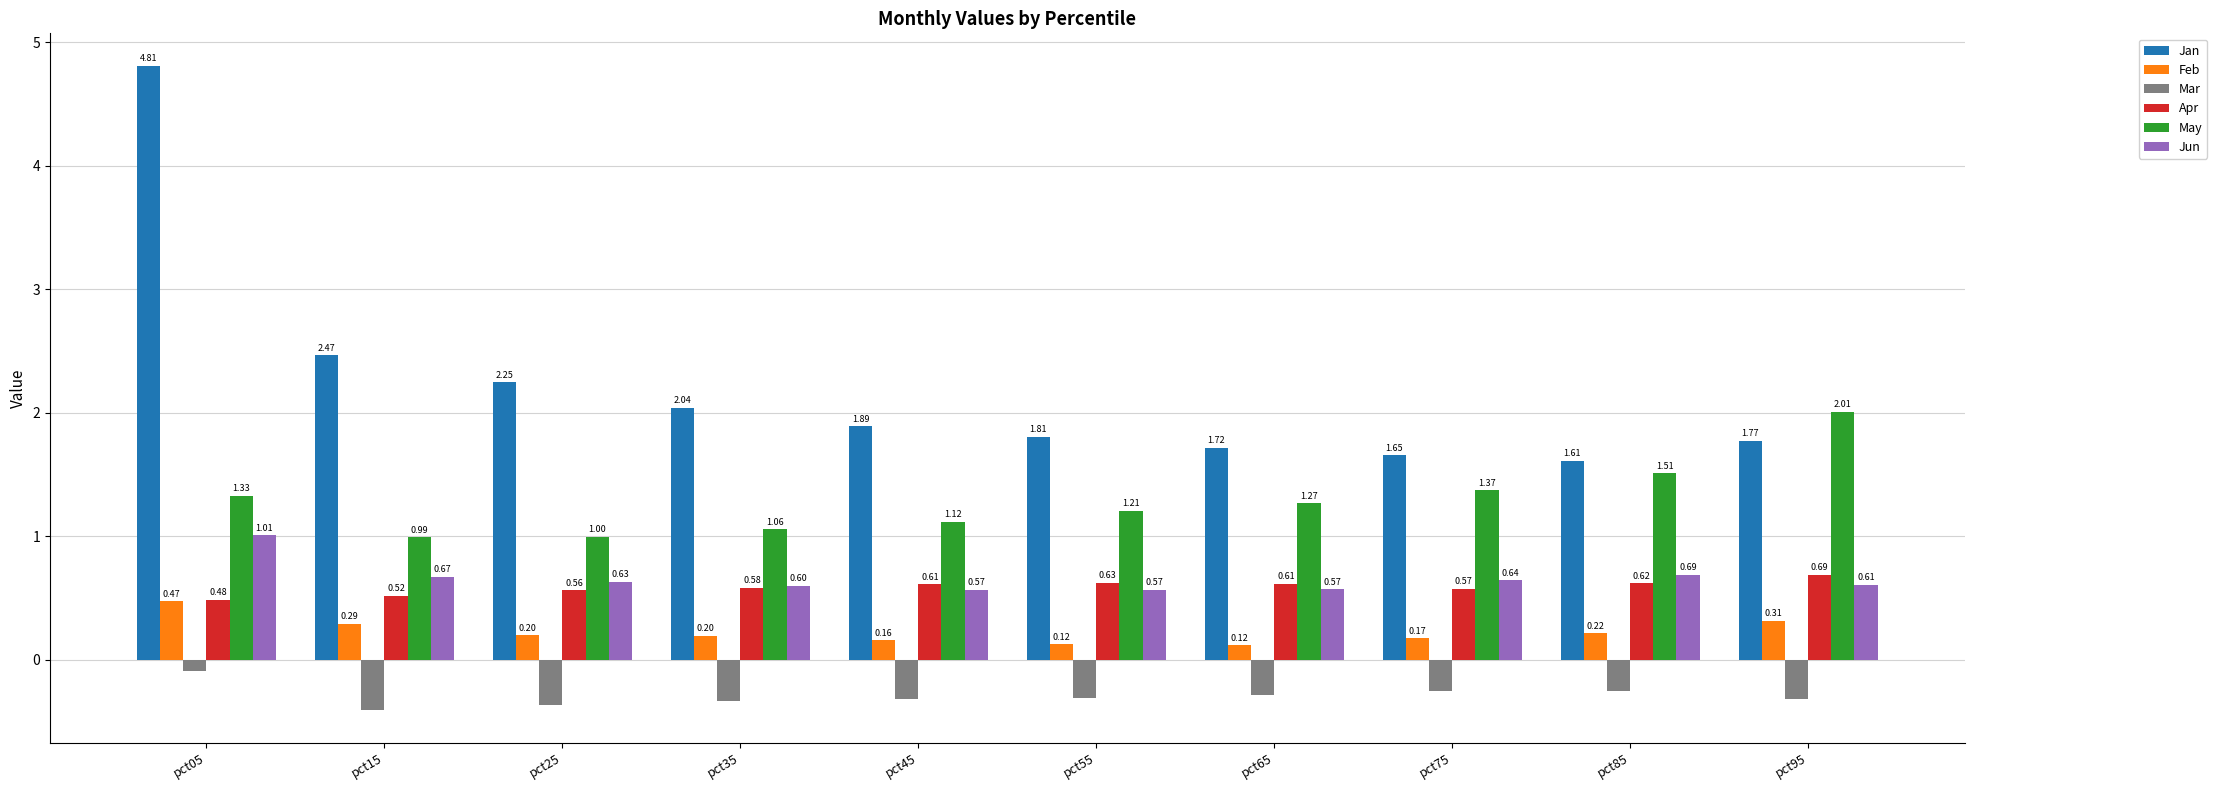

How many groups of bars are there?

10